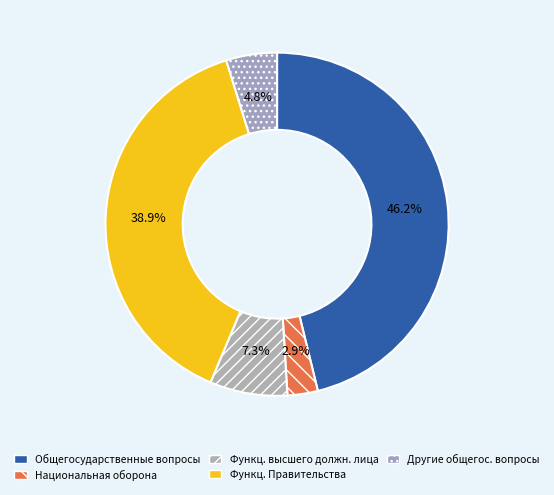

Count the number of slices in the pie.

5